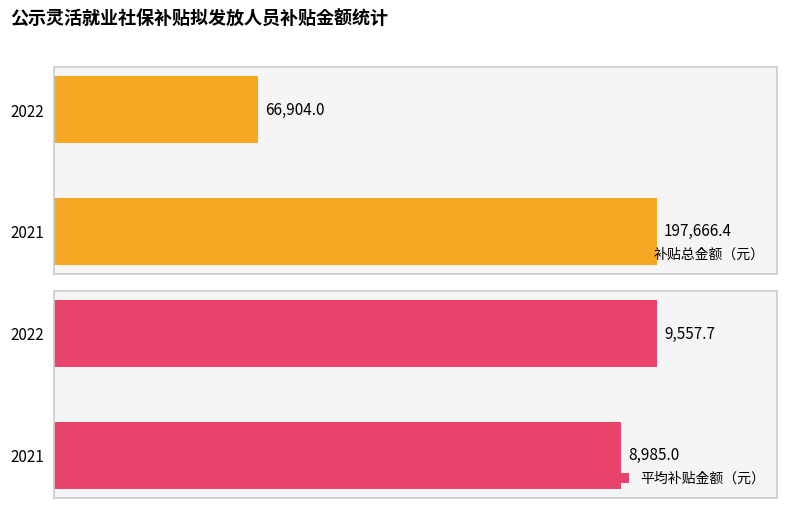

List the labels in order of 补贴总金额（元） value, smallest first.

2022, 2021